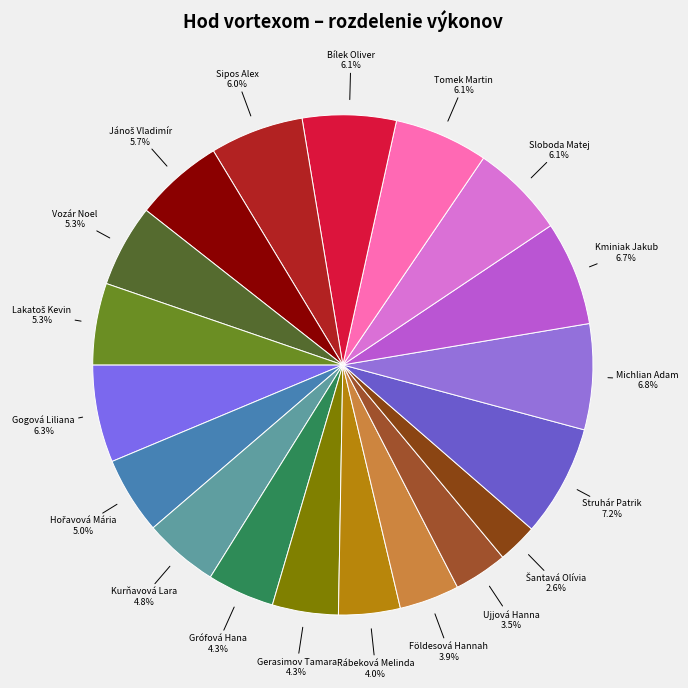

What is the ratio of the value at Vozár Noel to the value at Struhár Patrik?

0.7